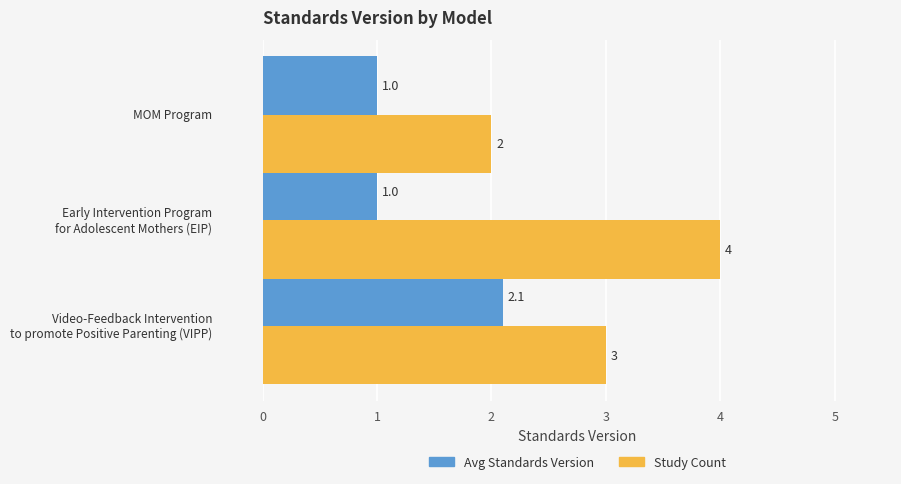

Count the Study Count values in the range 2 to 4.

3